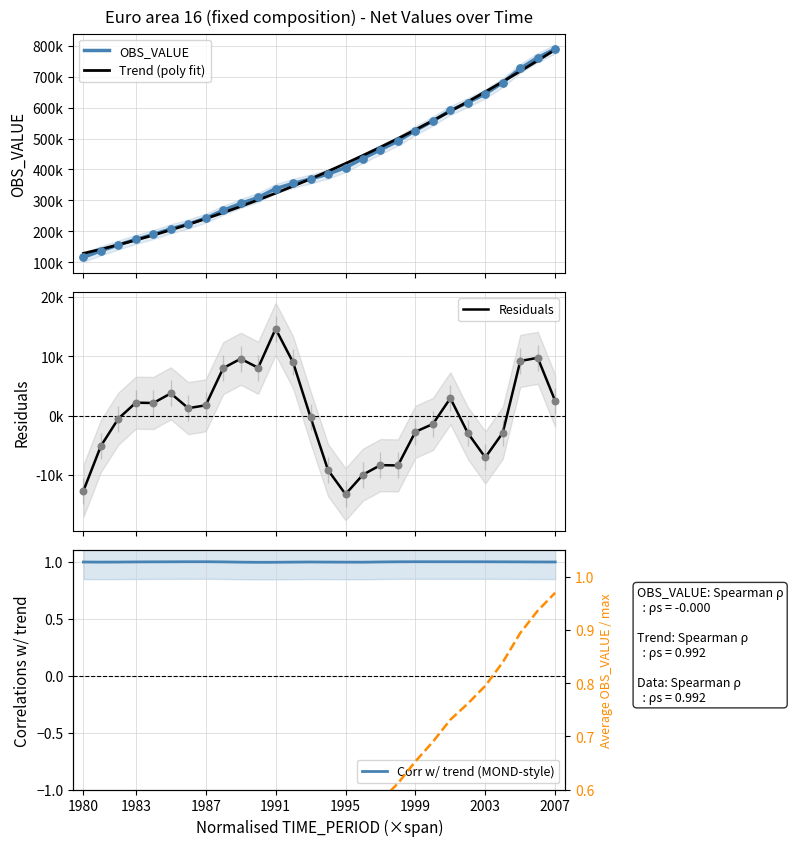

At how many categories does at least one series exceed 390004?

14